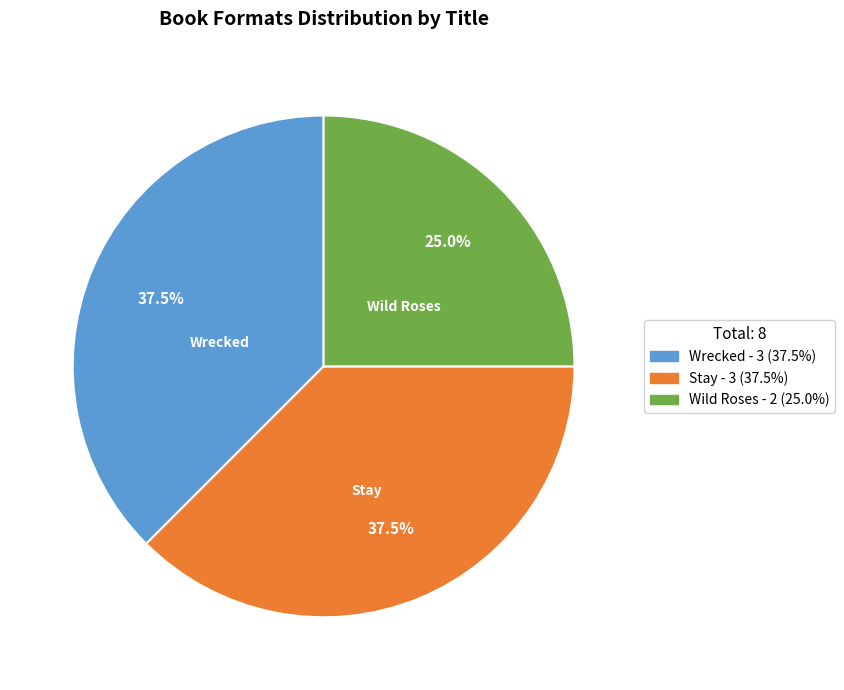

Is there a majority slice in this chart?

No